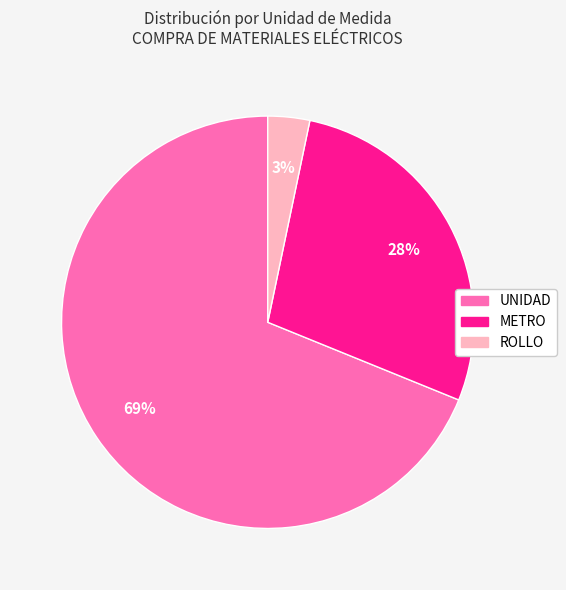

What is the majority slice?

UNIDAD